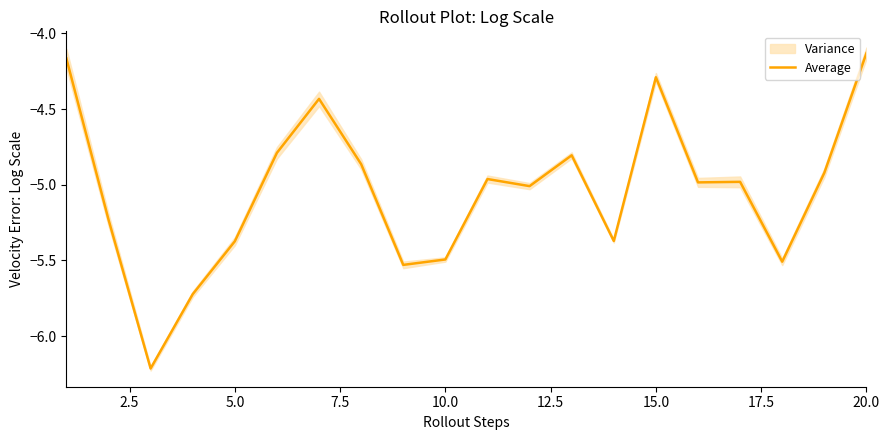

Reading right to left, what are all the values shown in this chart?

-4.1	-4.9	-5.5	-5.0	-5.0	-4.3	-5.4	-4.8	-5.0	-5.0	-5.5	-5.5	-4.9	-4.4	-4.8	-5.4	-5.7	-6.2	-5.2	-4.2